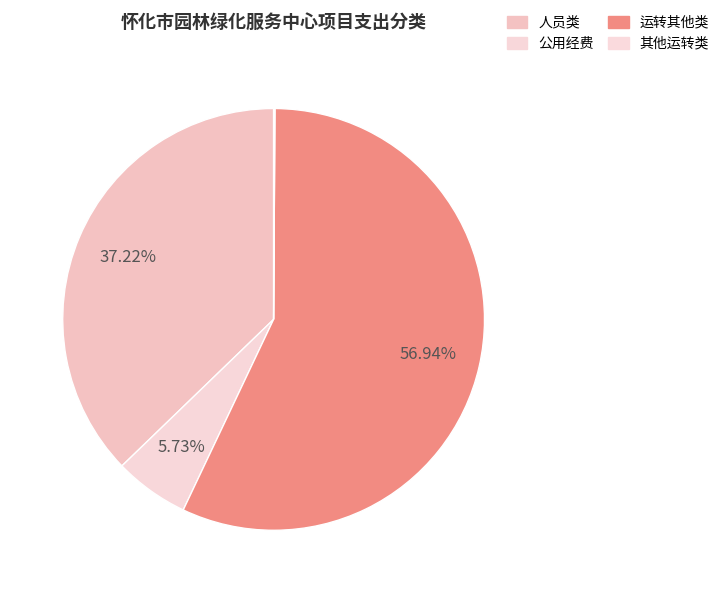

What percentage do 公用经费 and 其他运转类 together represent?

5.8%